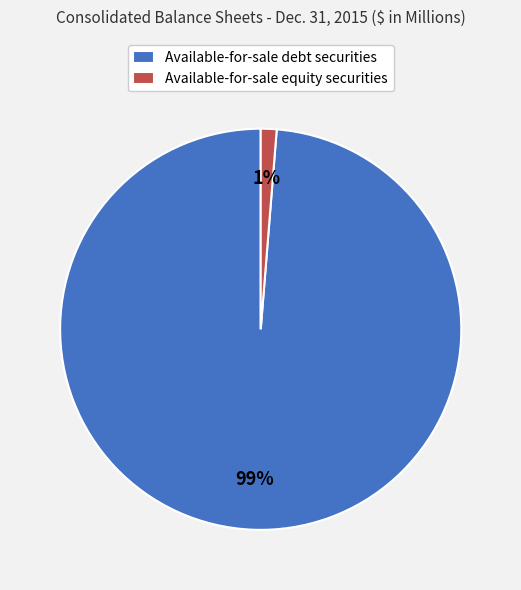

Which has a higher value, Available-for-sale equity securities or Available-for-sale debt securities?

Available-for-sale debt securities